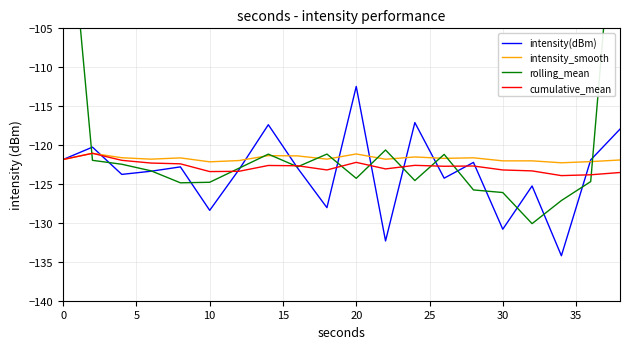

True or false: rolling_mean and cumulative_mean intersect in this chart.

True